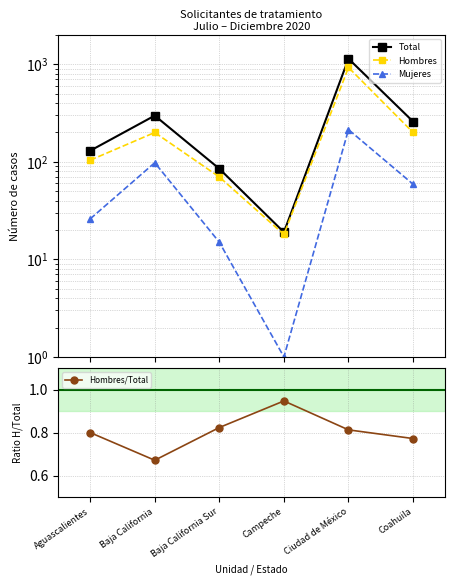

At Coahuila, list the series in order from largest to smallest.

Total, Hombres, Mujeres, Hombres/Total